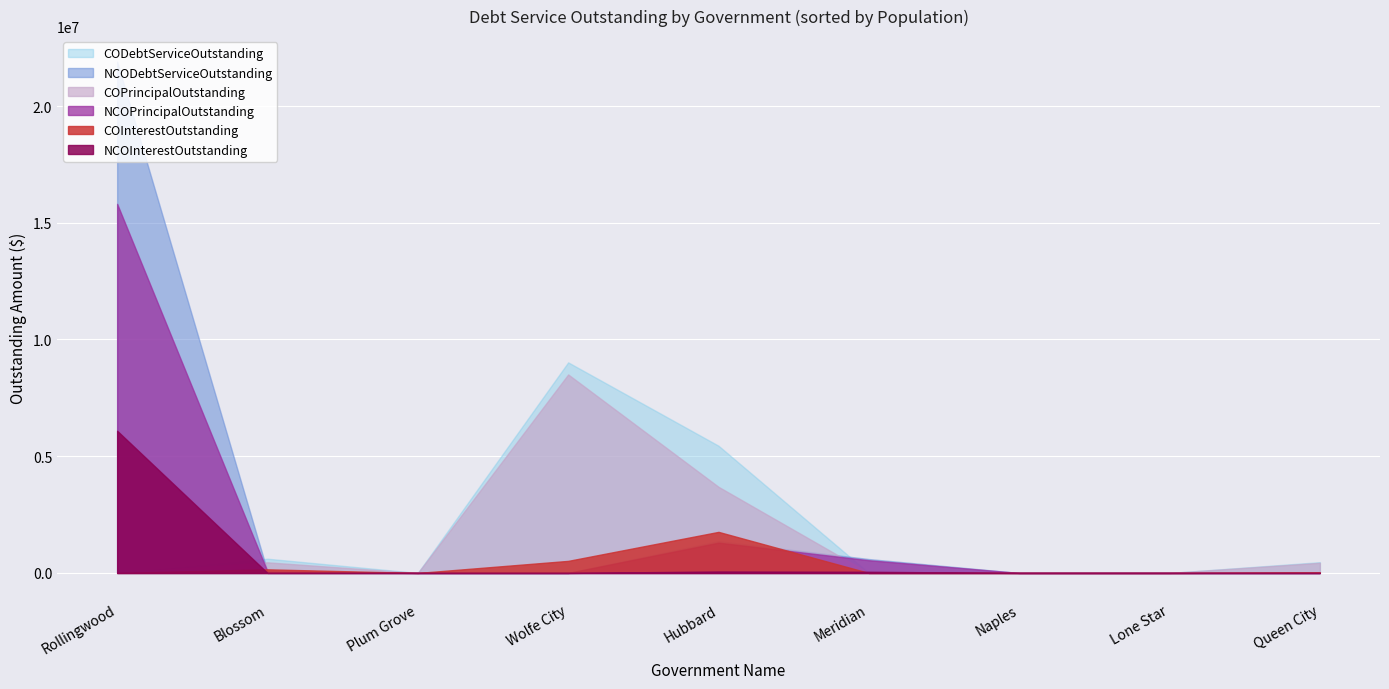

The value of COInterestOutstanding at Blossom is 155417.5. True or false?

True